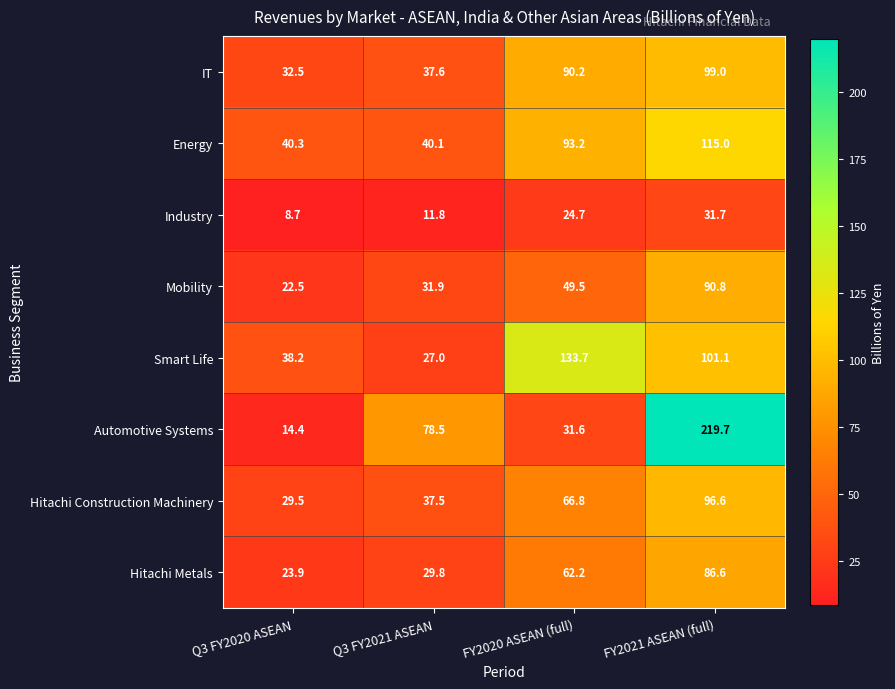

What is the approximate value of Industry at Q3 FY2020 ASEAN?

8.7